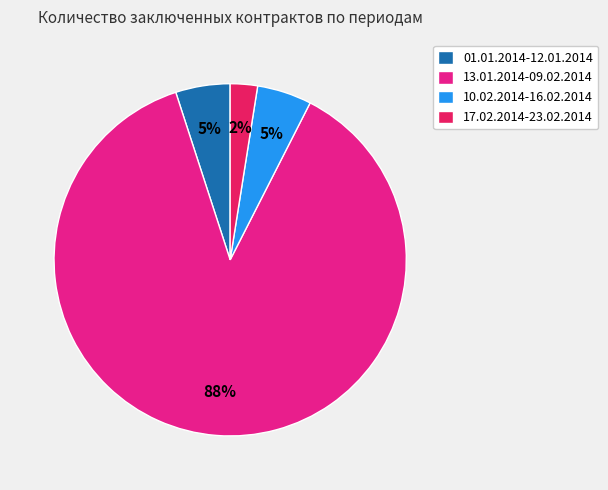

What is the largest slice in the pie chart?

13.01.2014-09.02.2014